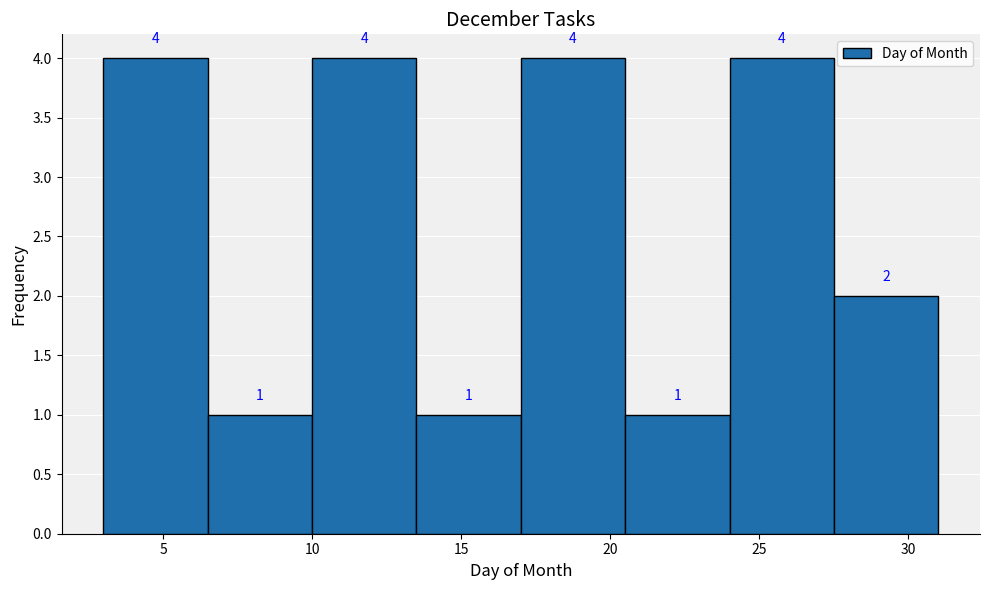

How tall is the bar that spans 6.5 to 10.0 on the x-axis?

1